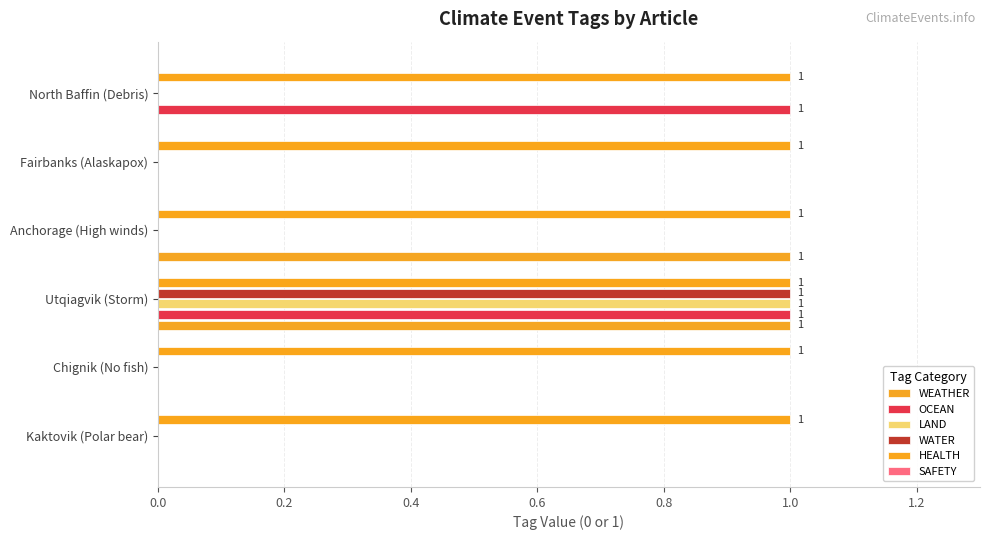

Which series has the largest total across all categories?

HEALTH